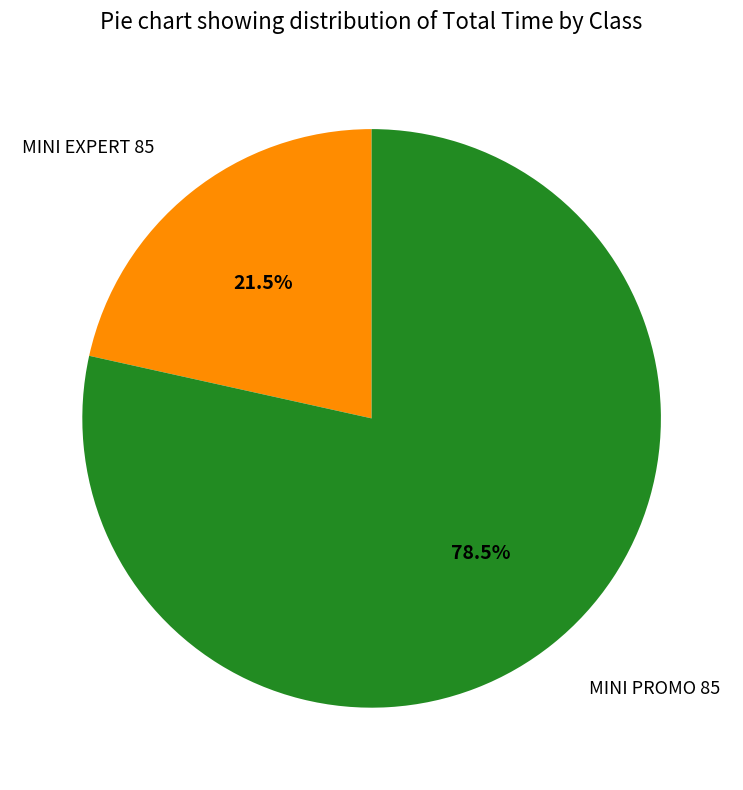

Count the number of slices in the pie.

2